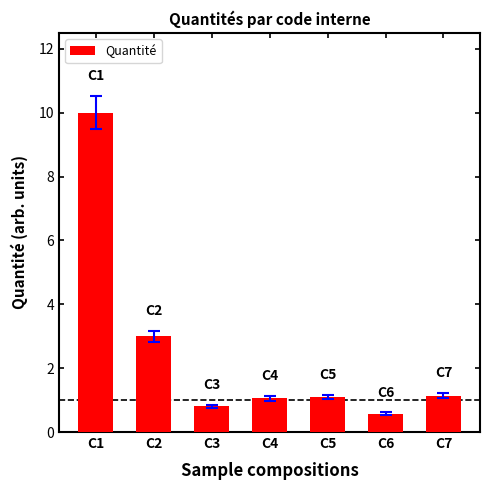

What is the change in value from C2 to C5?

-1.9